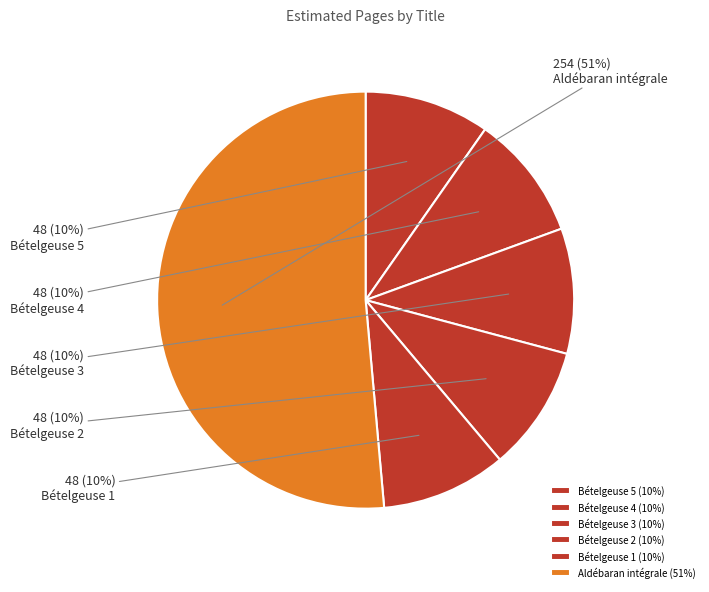

How many slices are in this pie chart?

6